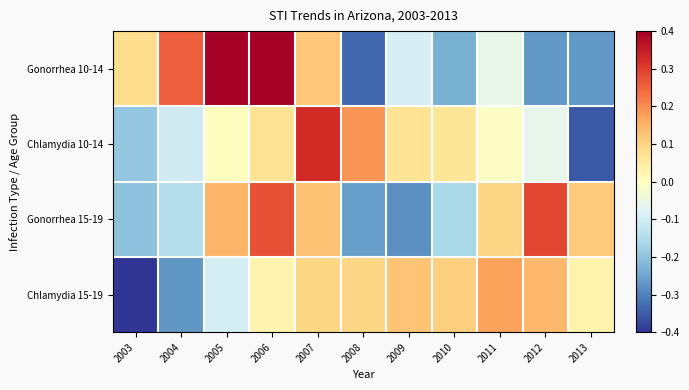

Between 2007 and 2010, which series saw the biggest shift?

Gonorrhea 10-14